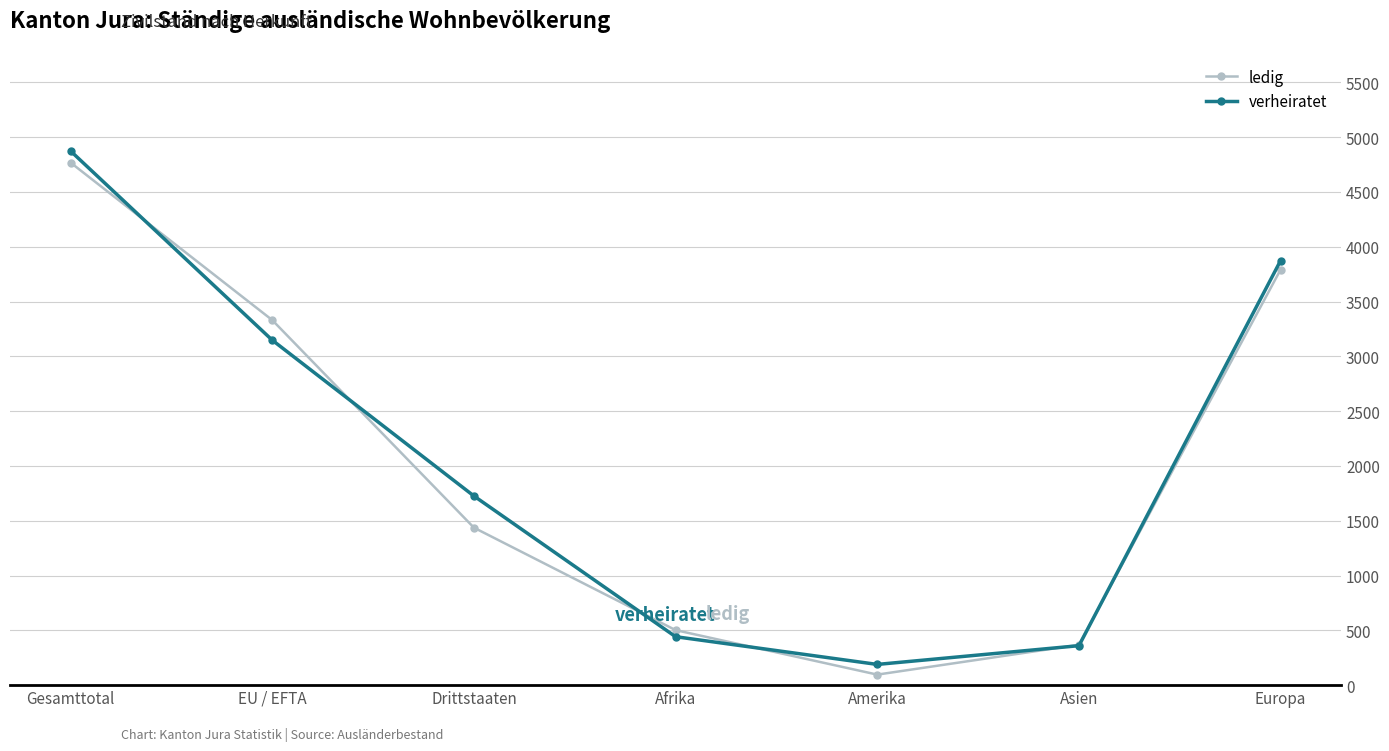

What is the spread (max minus min) of values at Amerika?

93